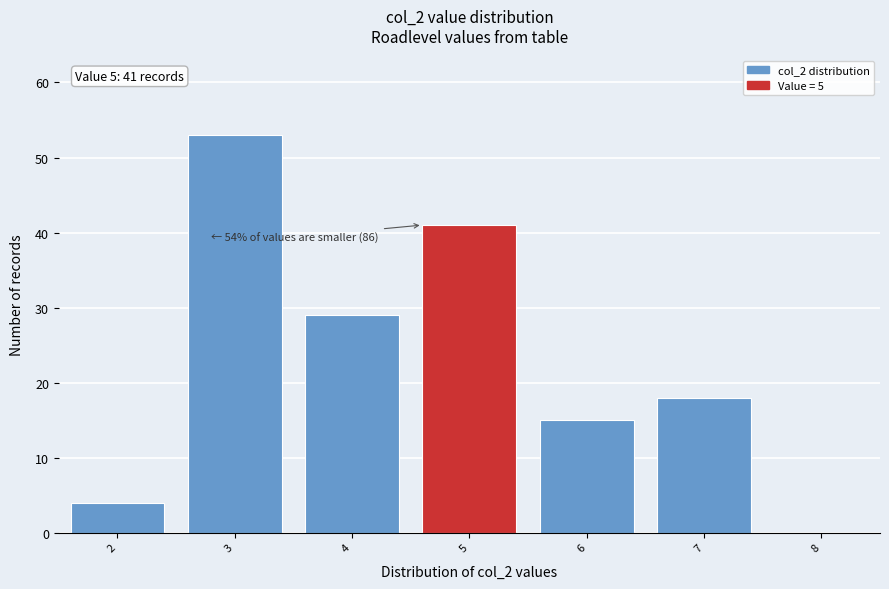

Which range on the x-axis has the tallest bar?

2.5 to 3.5